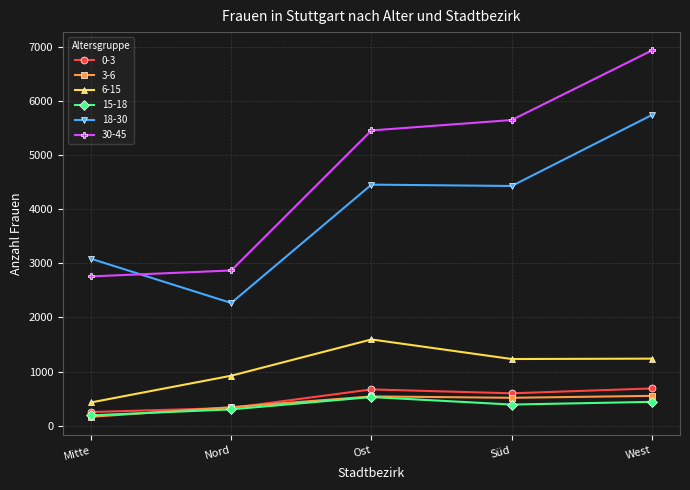

At which category does 3-6 reach its first local valley?

Süd